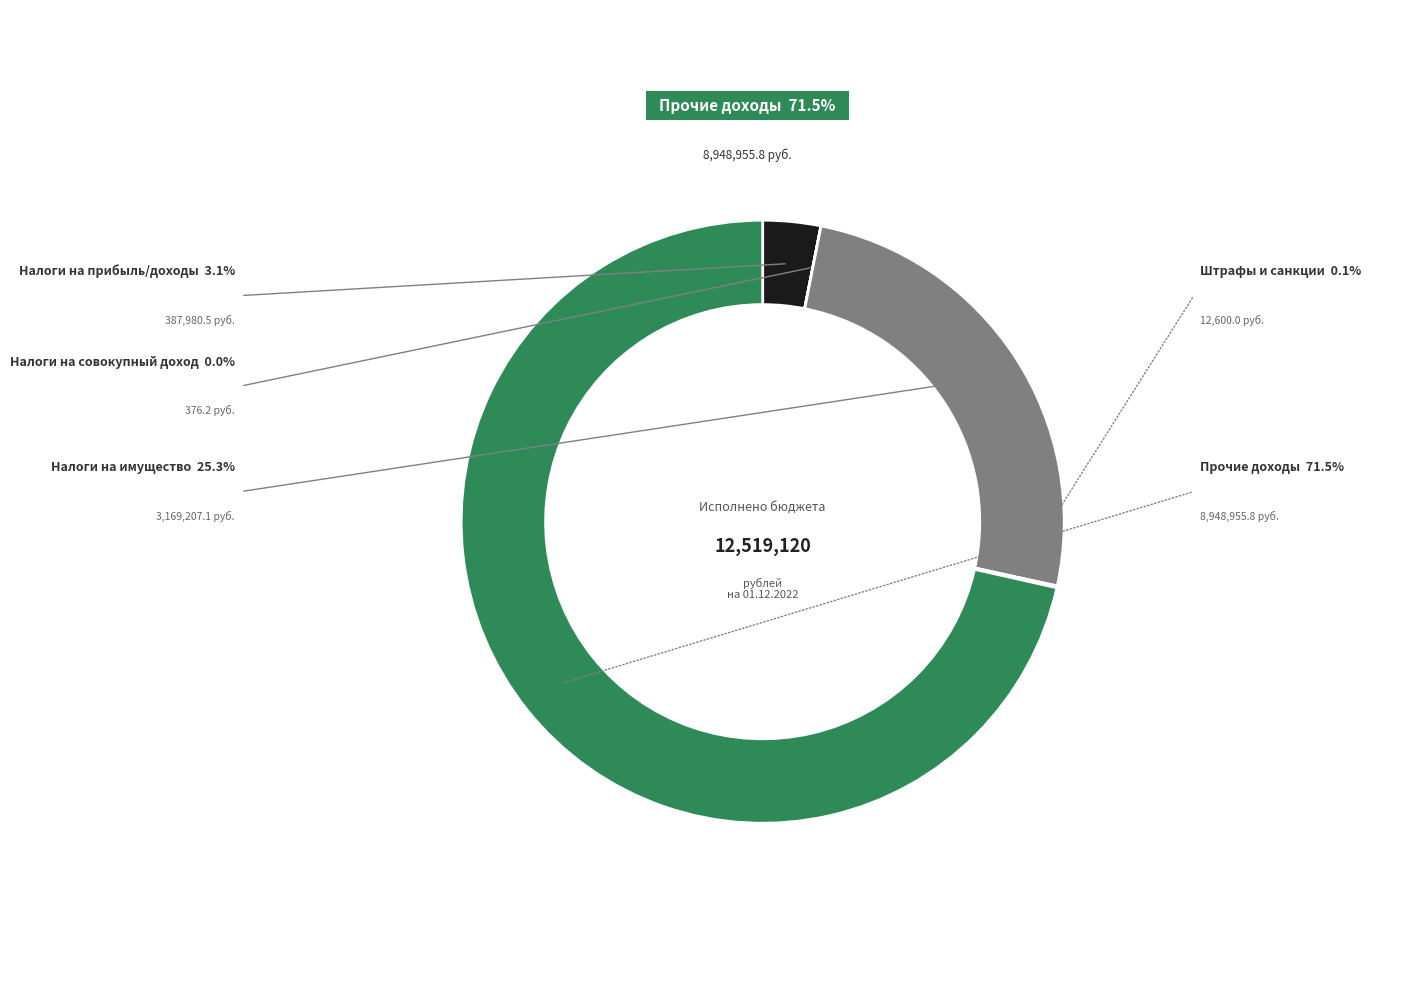

Is there any slice that represents more than half of the pie?

Yes